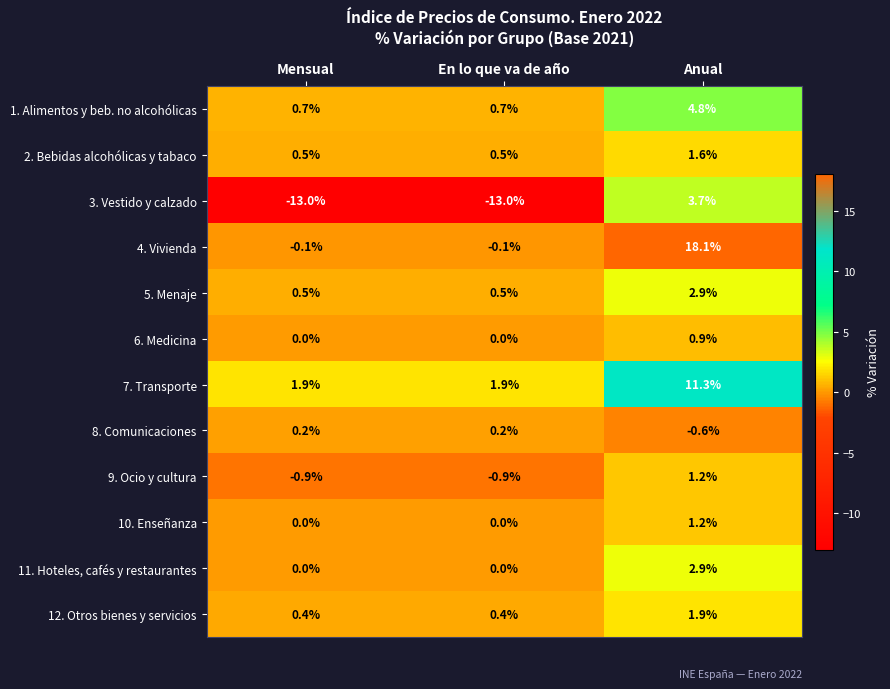

What is the difference between the maximum and minimum values in the 8. Comunicaciones series?

0.8